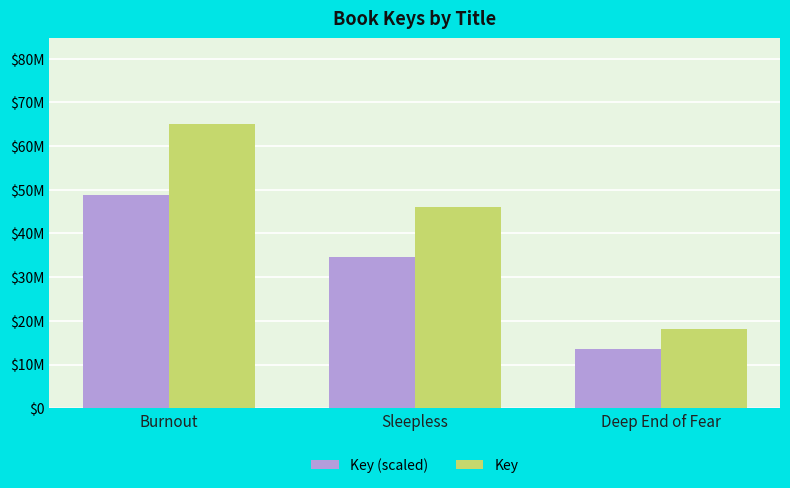

List the series in order of their peak value, lowest first.

Key (scaled), Key